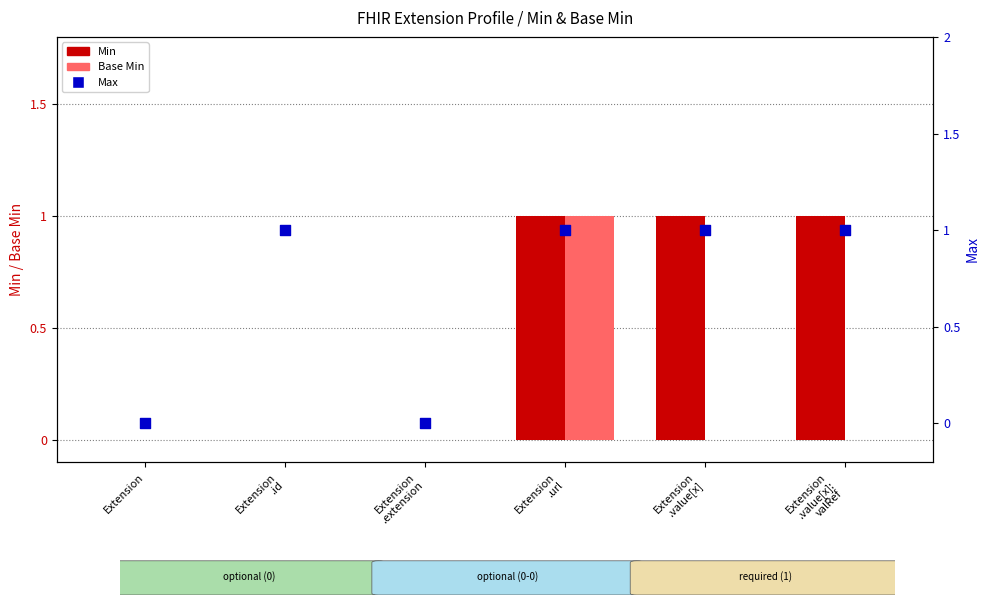

Is the value of Max at Extension
.extension greater than the value of Min at Extension
.id?

No